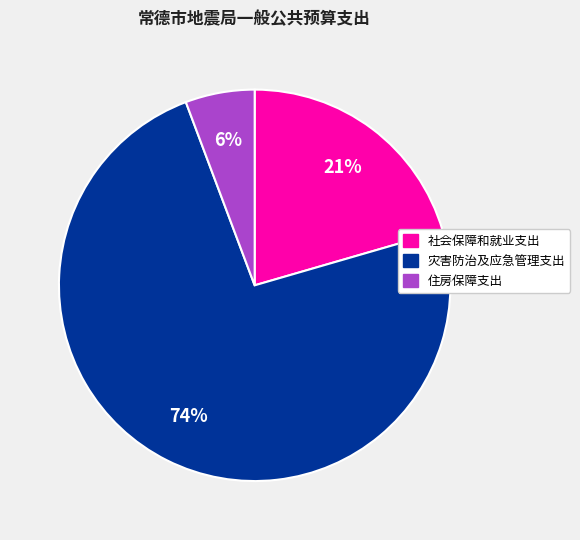

Which slice is the largest?

灾害防治及应急管理支出